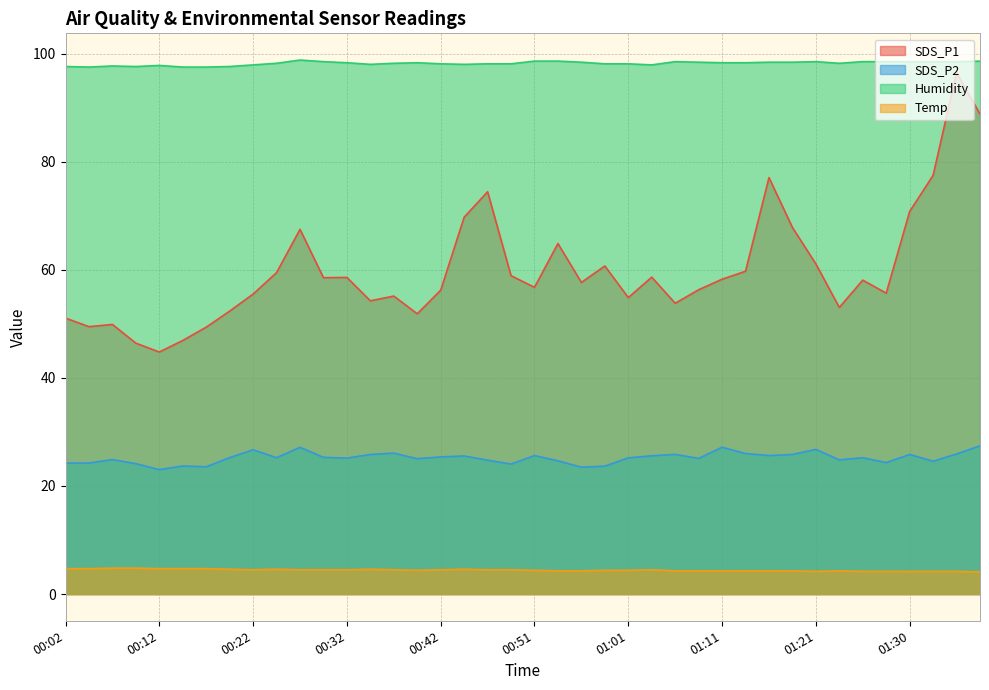

What is the label of the 5th point from the left?

00:12